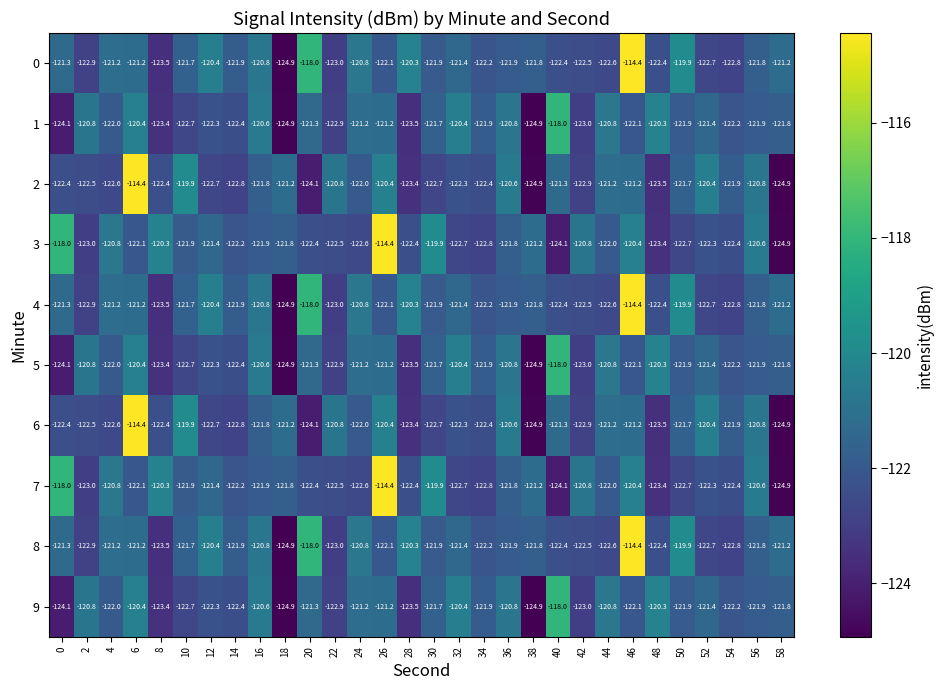

What is the total value across all series at 26?

-1199.5